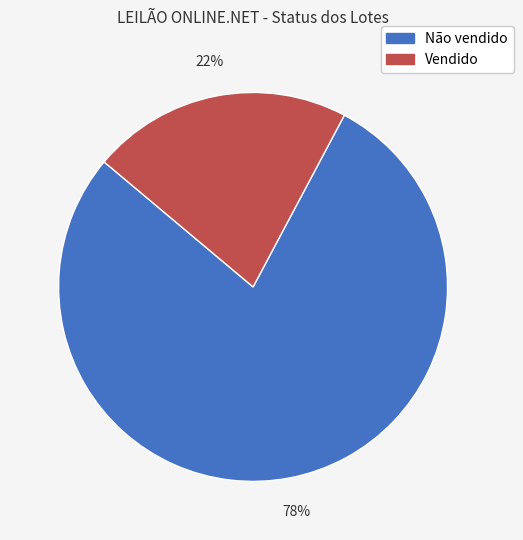

What is the ratio of the value at Vendido to the value at Não vendido?

0.3